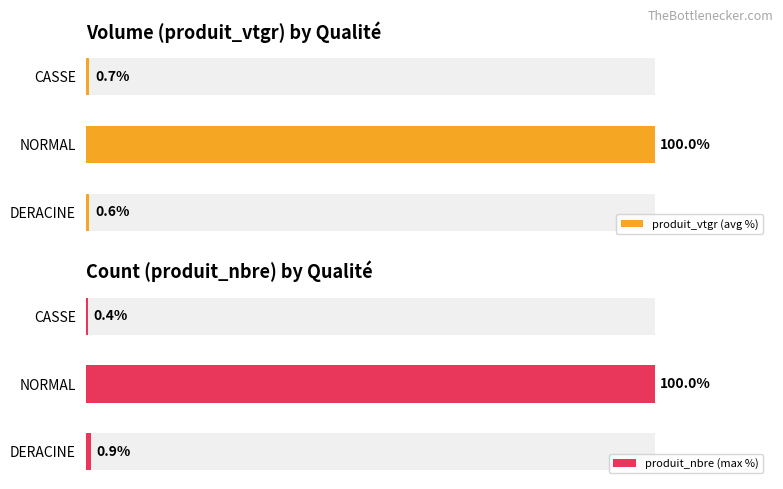

What is the total value across all series at NORMAL?

200.0